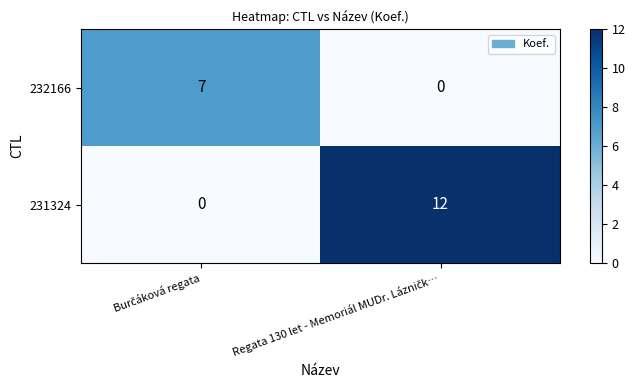

What is the maximum value for 232166?

7